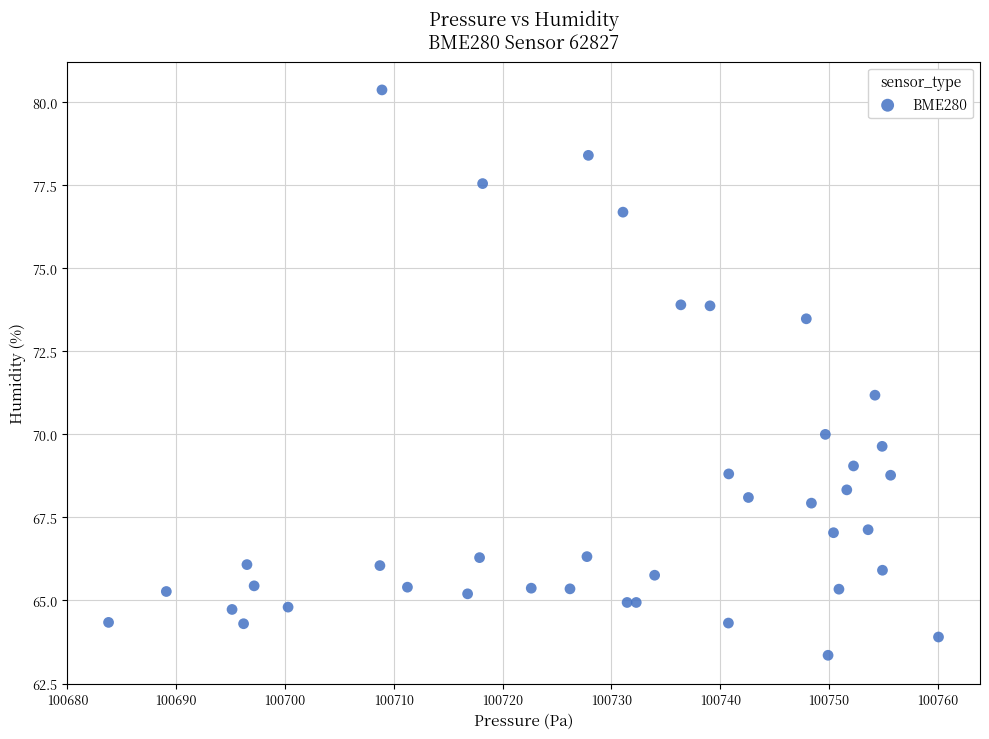

What is the range of Y values (max minus min)?

17.0